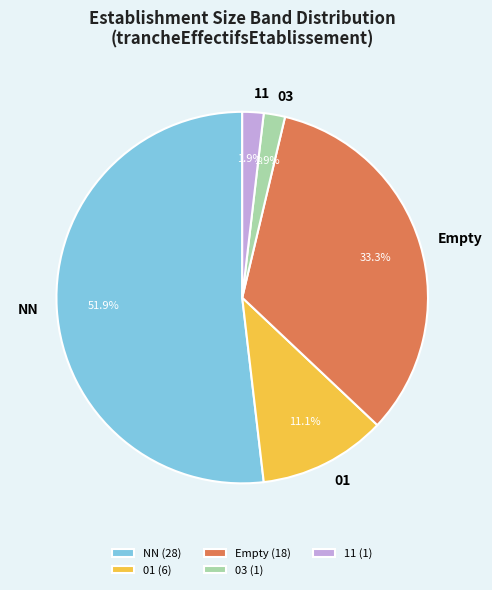

Is NN the majority of the pie?

Yes